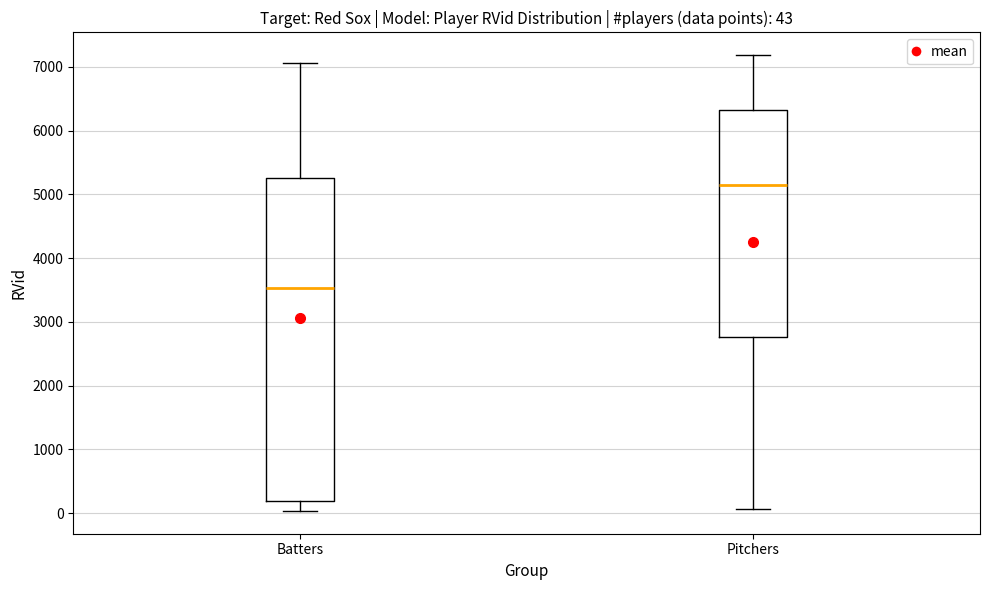

Which box's median line is the lowest?

Batters